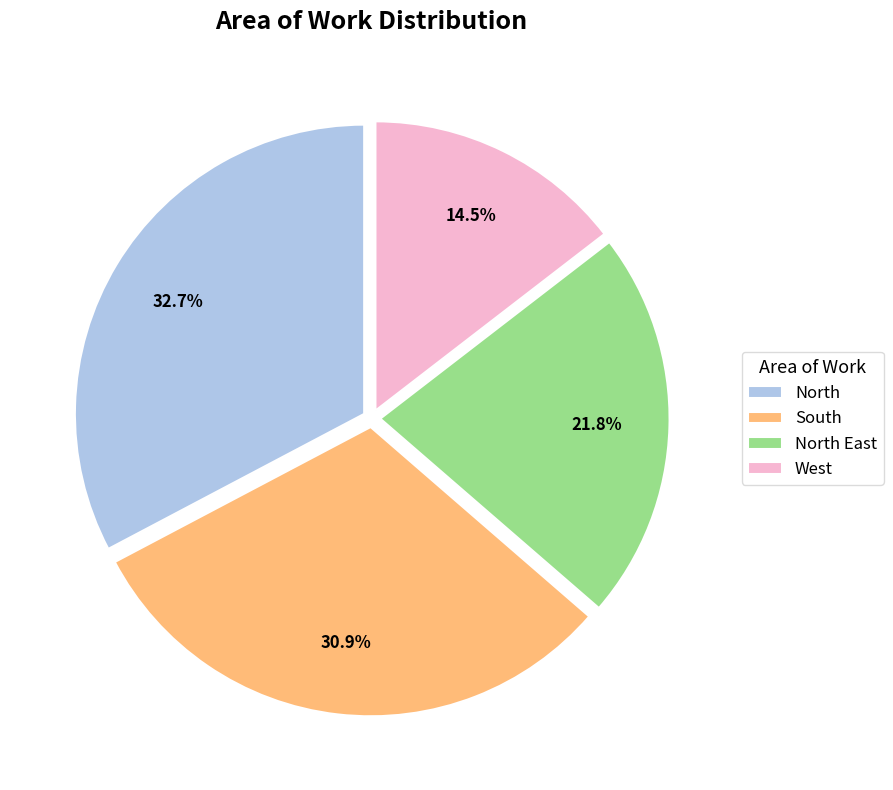

Rank the categories by value from highest to lowest.

North, South, North East, West